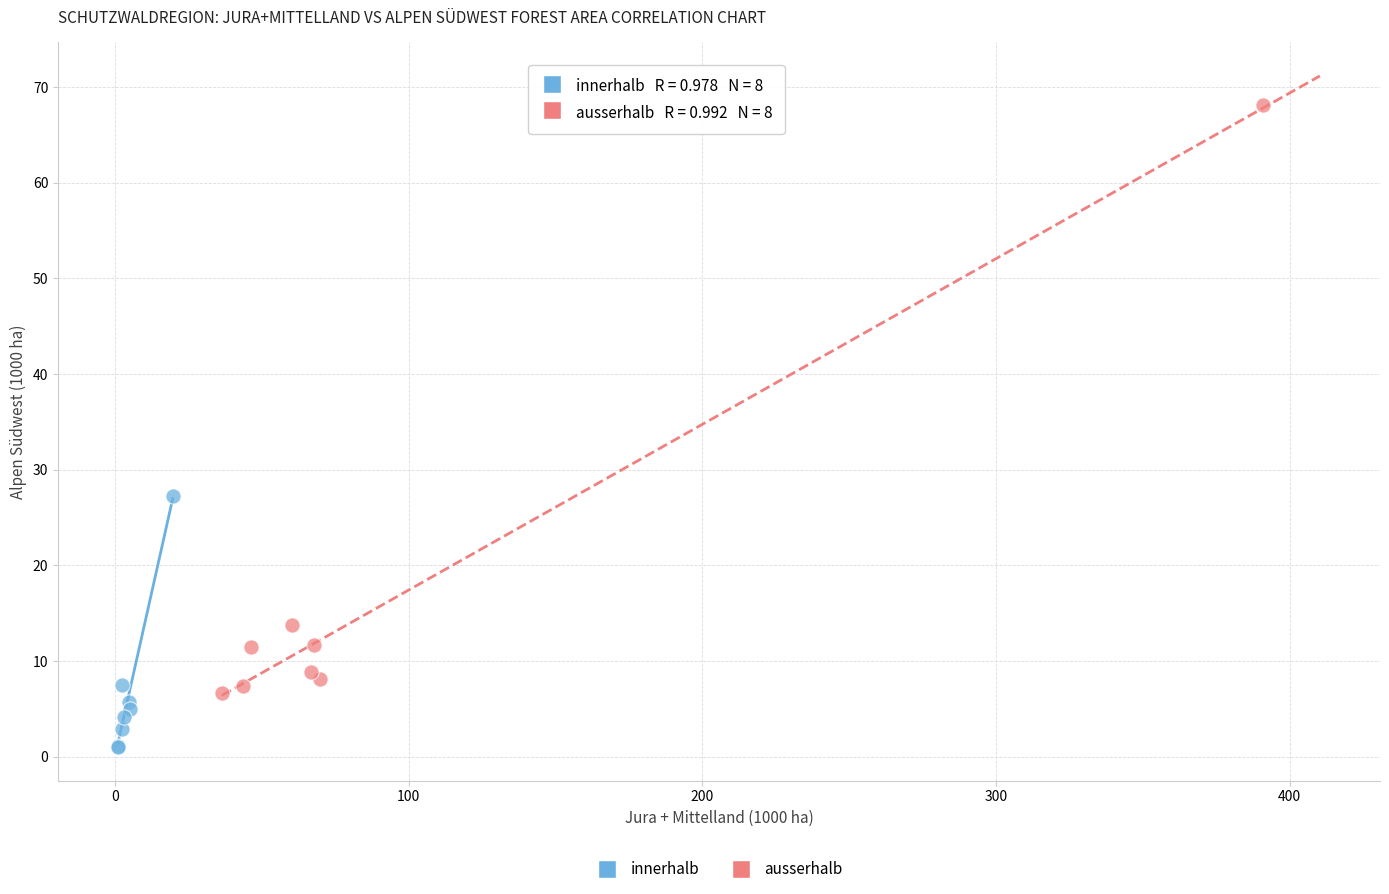

Which series has the largest Y range (max minus min)?

ausserhalb